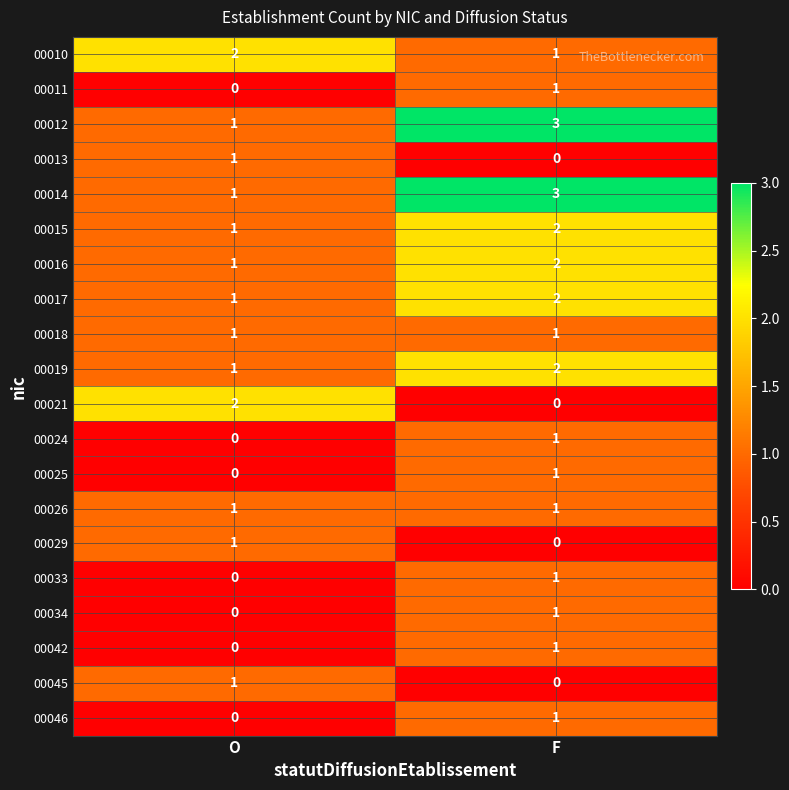

Where is 00042 nearest to the value 0?

O